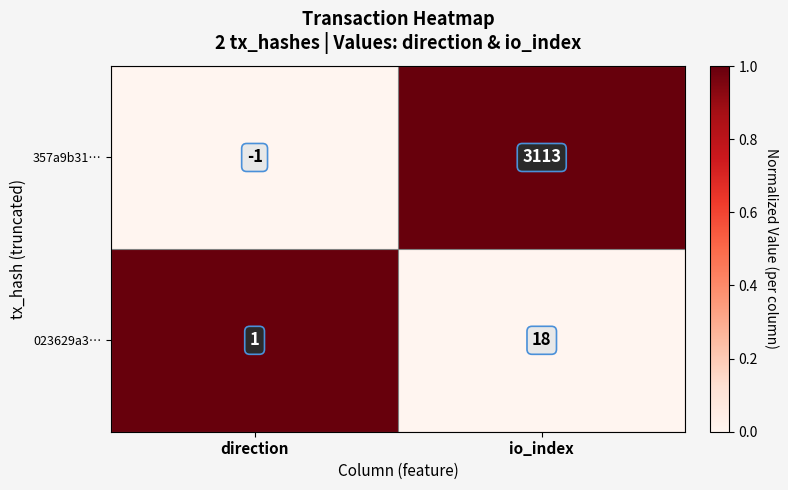

List the series in order of their peak value, highest first.

357a9b31…, 023629a3…